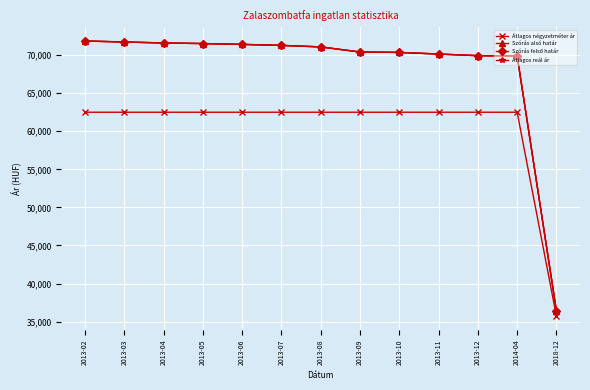

At which category does the chart reach its peak across all series?

2013-02